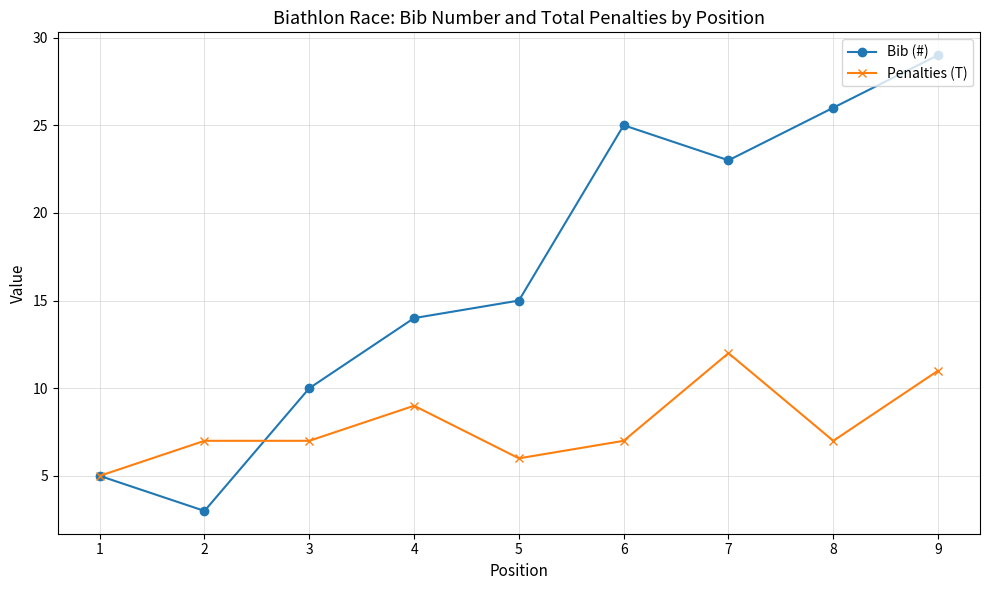

Is the value of Bib (#) at 1 greater than the value of Penalties (T) at 8?

No